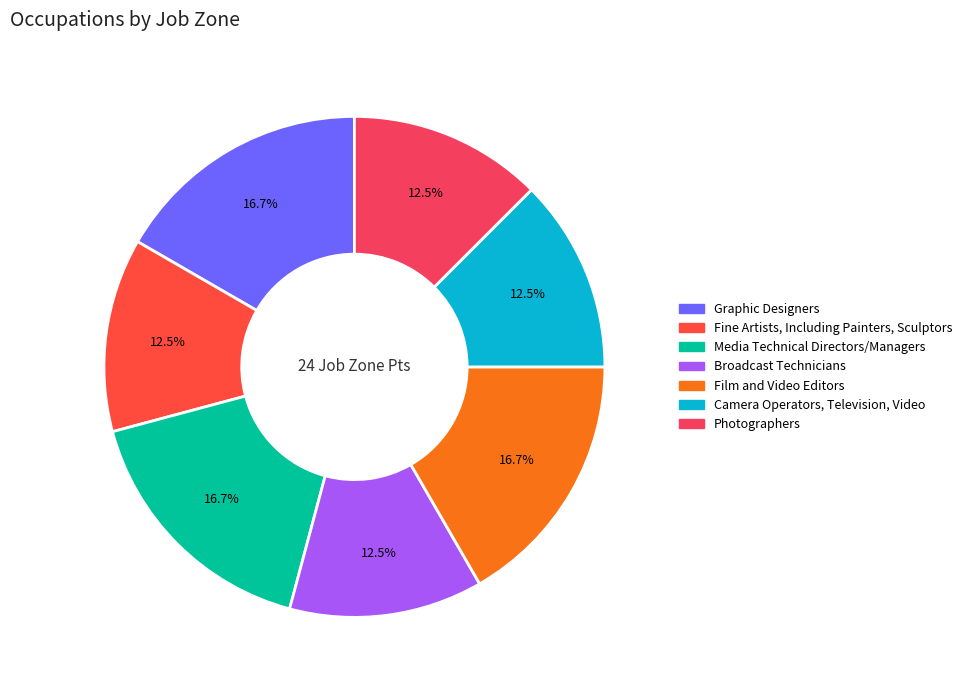

The Camera Operators, Television, Video slice represents 12% of the pie. True or false?

True